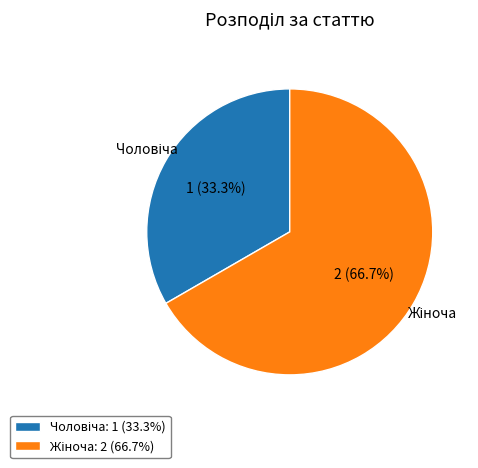

Does any single category account for the majority?

Yes